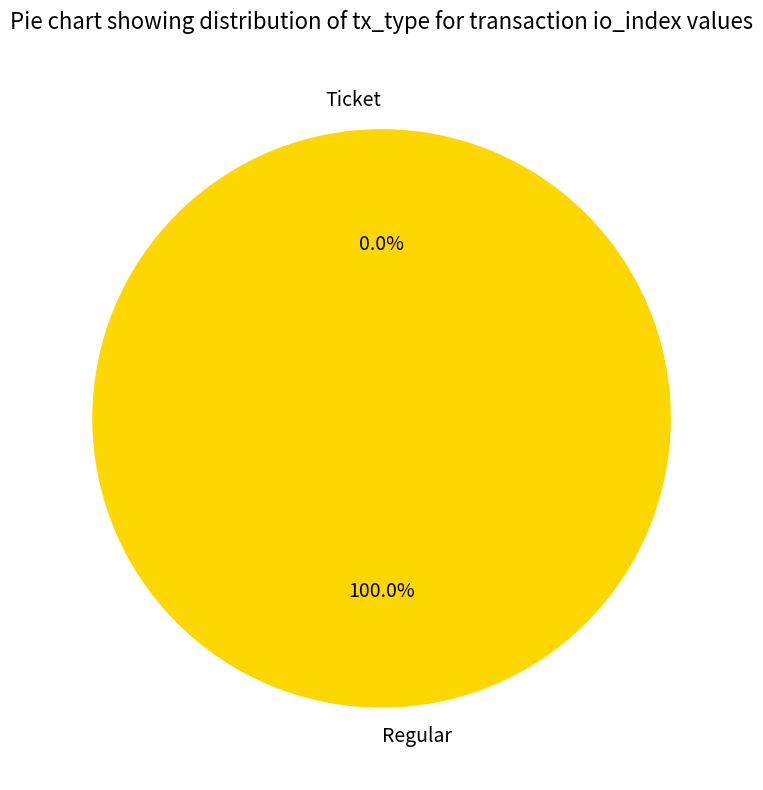

How much of the chart is everything except Ticket?

100.0%